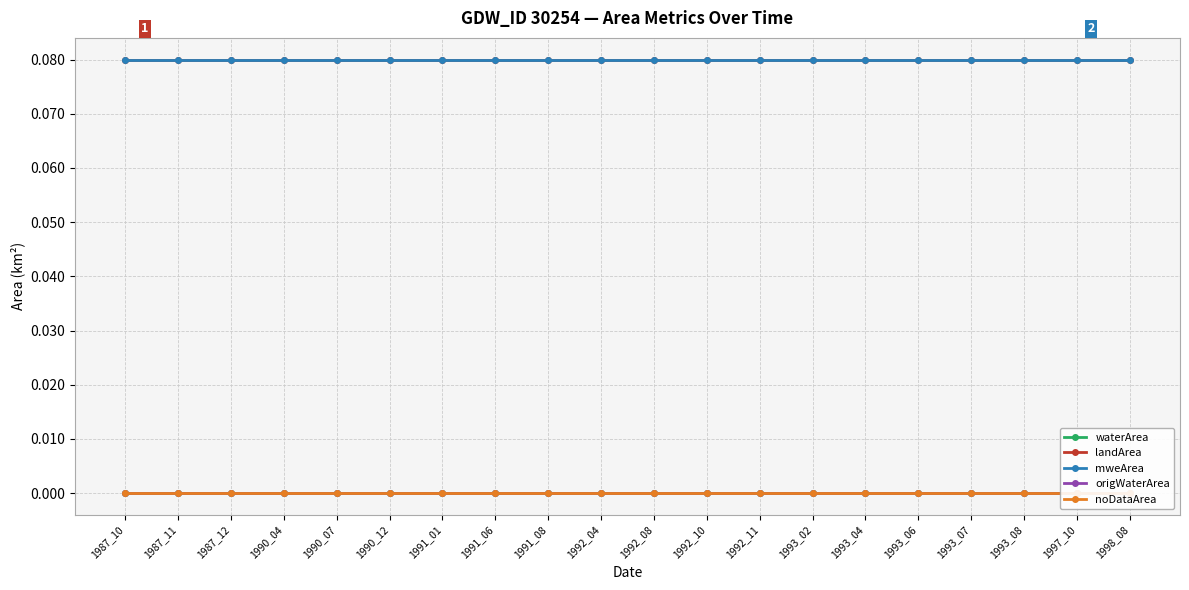

True or false: noDataArea and mweArea intersect in this chart.

False